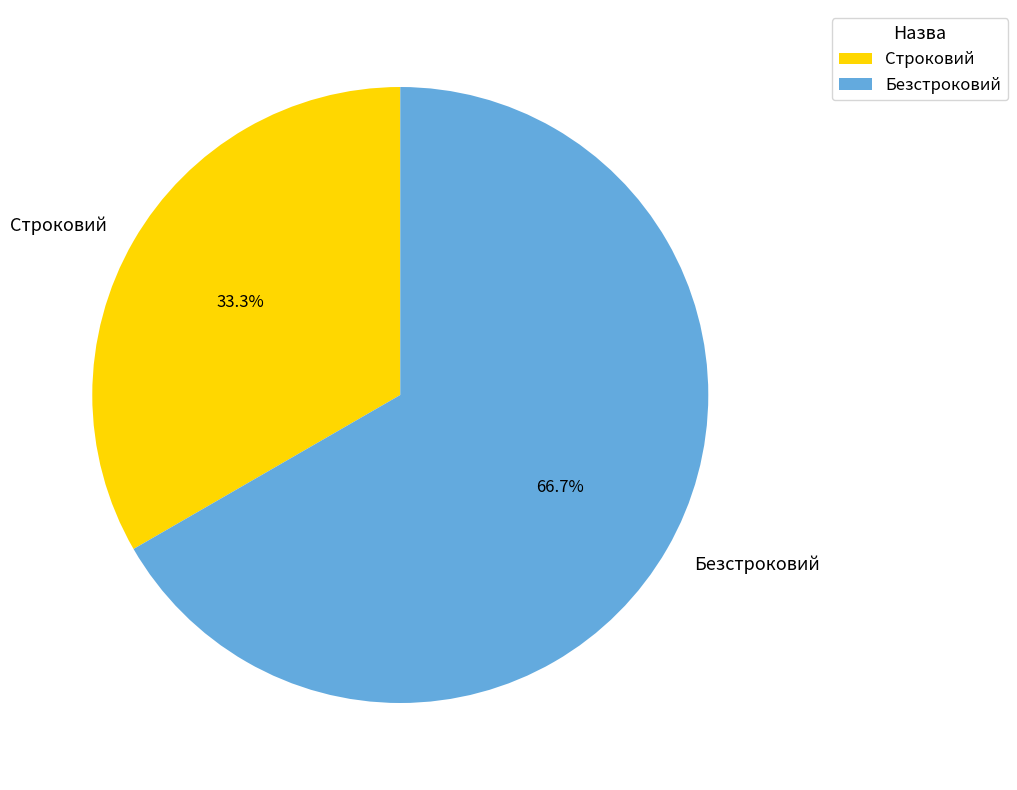

How many segments does this pie chart have?

2